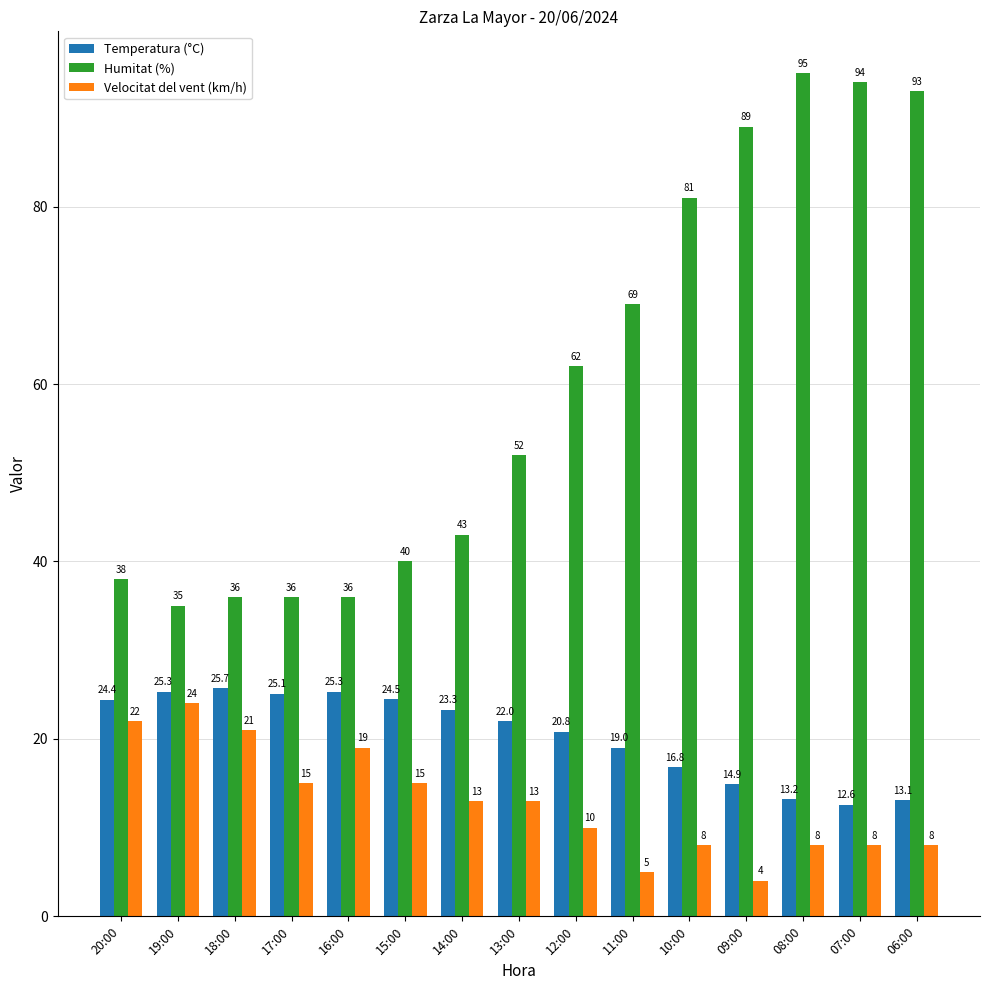

What is the difference between the highest and lowest values at 18:00?

15.0